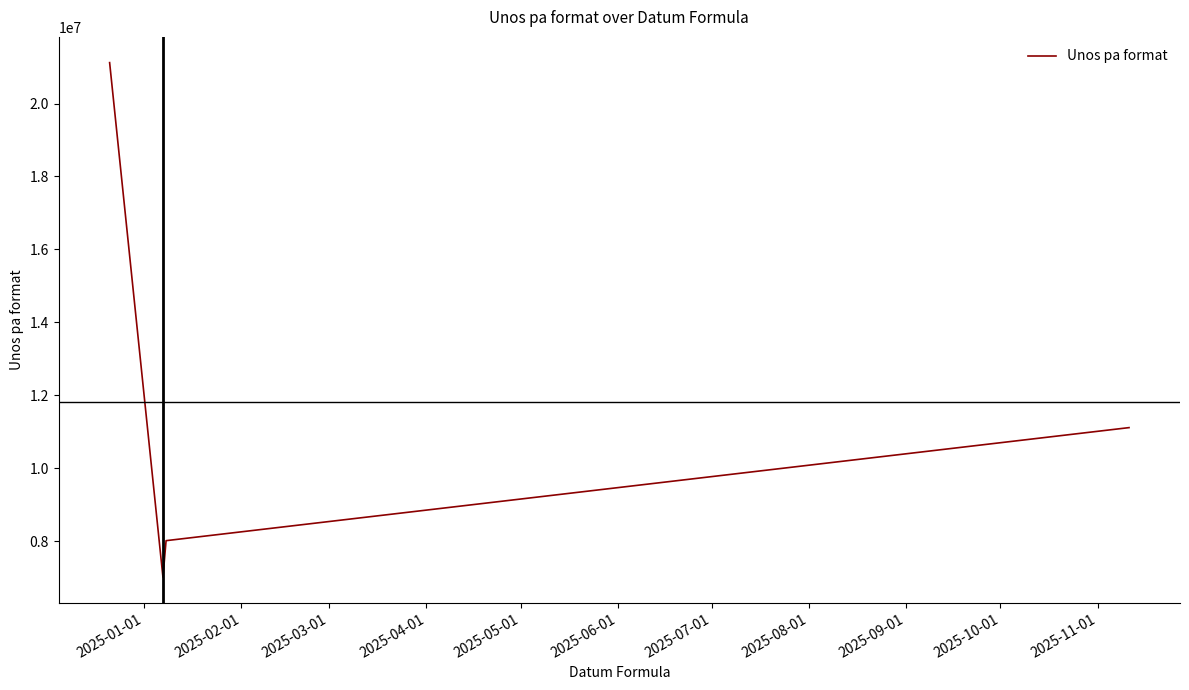

True or false: there are more than 0 points higher than both neighbors.

False